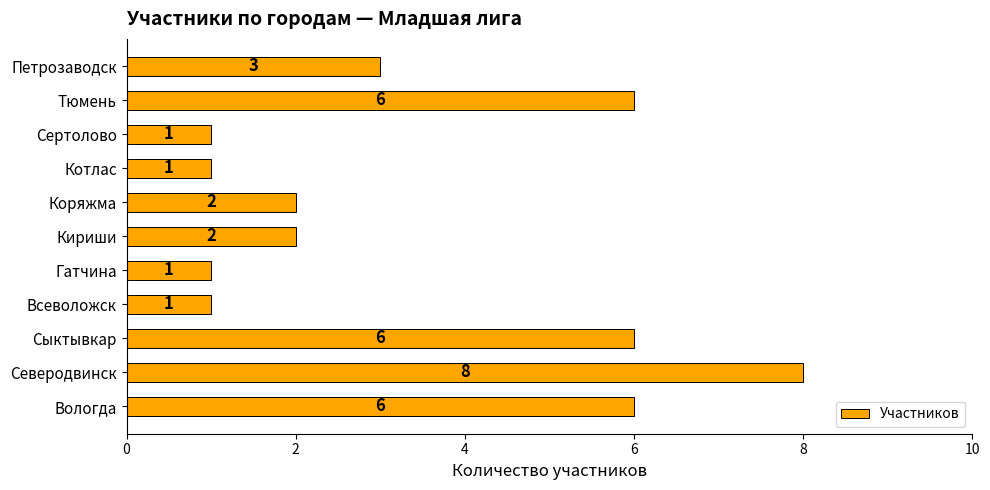

What is the minimum value shown in the chart?

1